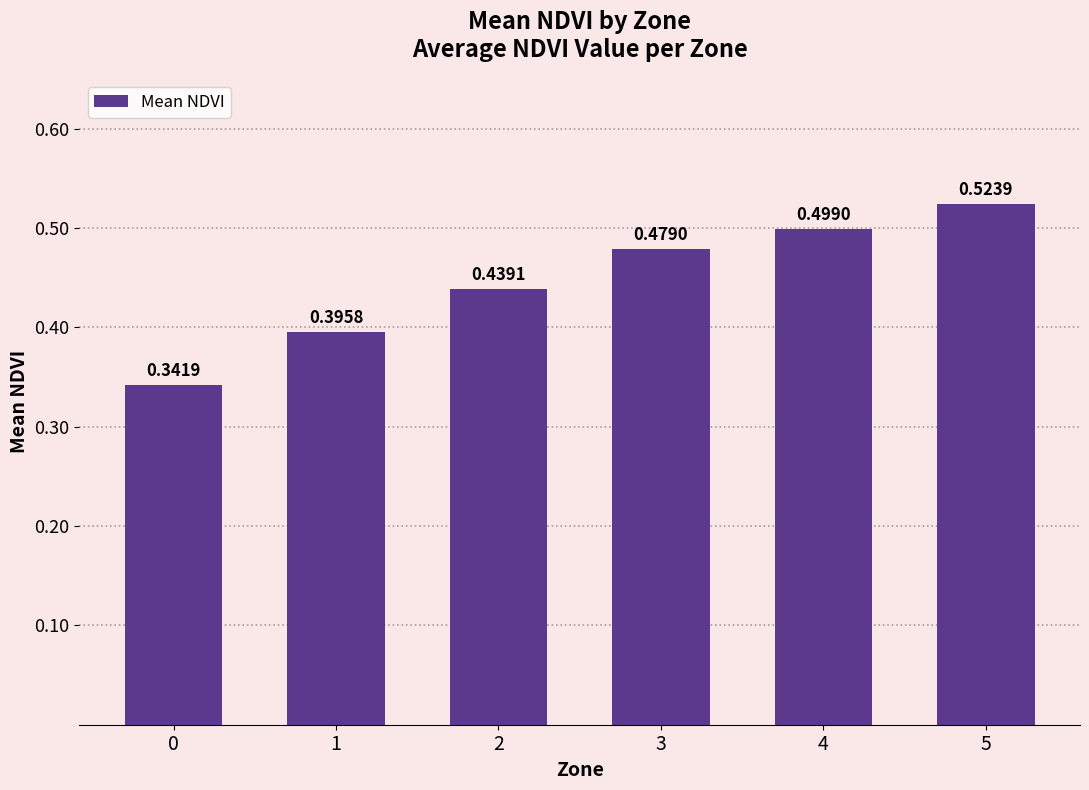

List the labels in order of value, smallest first.

0, 1, 2, 3, 4, 5